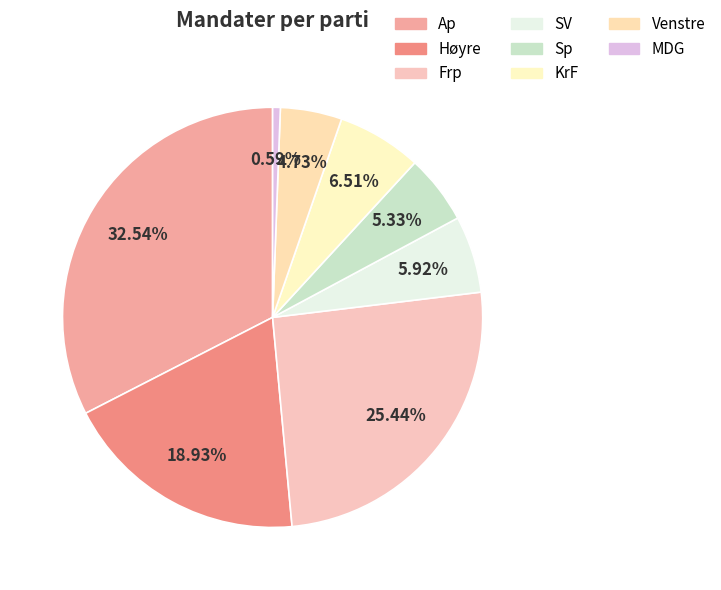

Which category has the biggest portion of the pie?

Ap